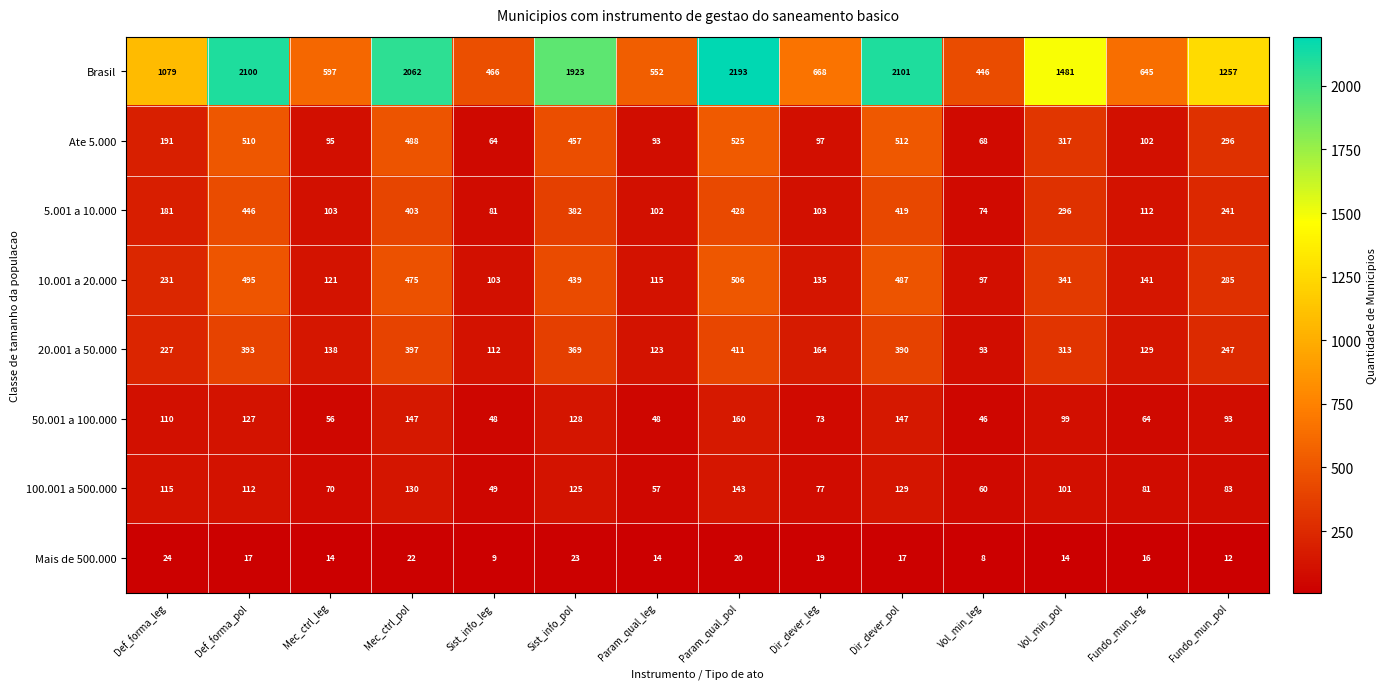

What value does the 10.001 a 20.000 series have at Mec_ctrl_pol?

475